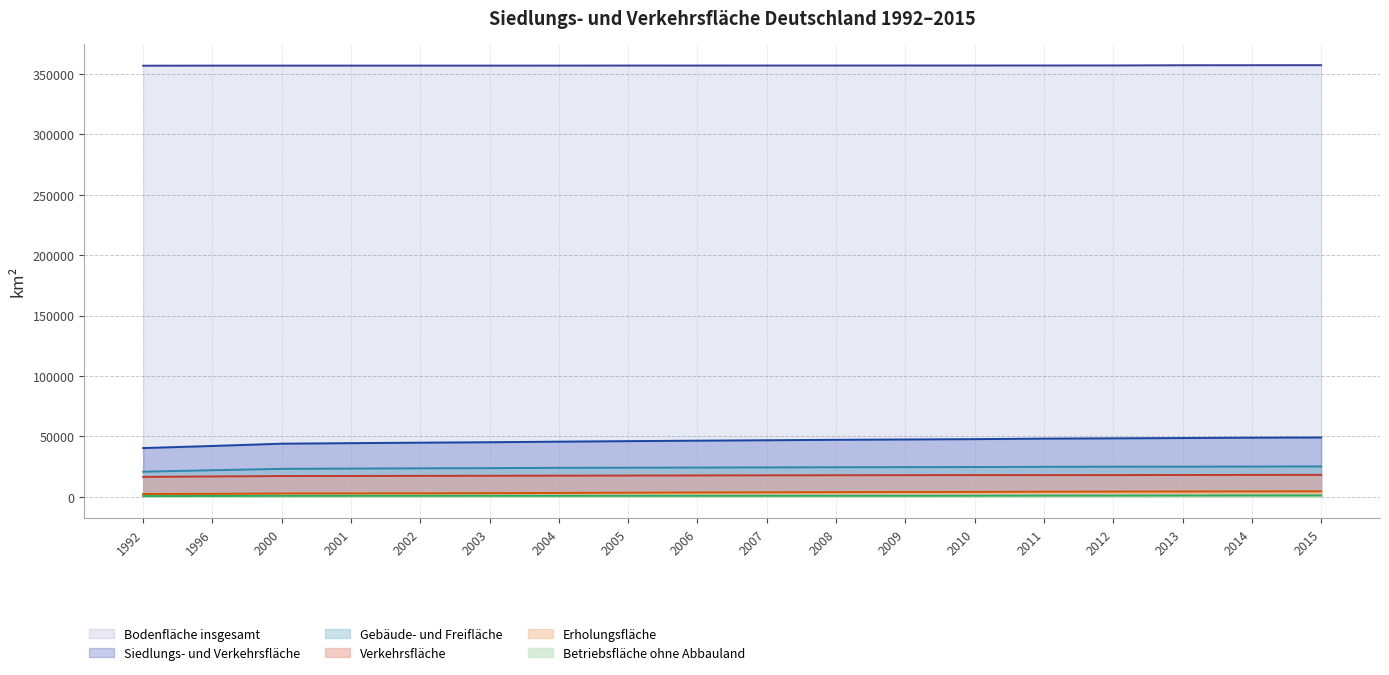

True or false: Betriebsfläche ohne Abbauland and Gebäude- und Freifläche intersect in this chart.

False